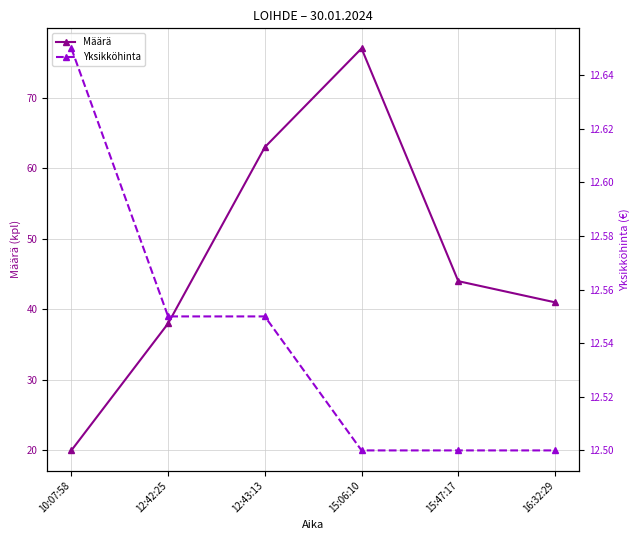

Reading right to left, list all the values displayed in this chart.

Määrä: 16:32:29=41.0	15:47:17=44.0	15:06:10=77.0	12:43:13=63.0	12:42:25=38.0	10:07:58=20.0
Yksikköhinta: 16:32:29=12.5	15:47:17=12.5	15:06:10=12.5	12:43:13=12.6	12:42:25=12.6	10:07:58=12.7